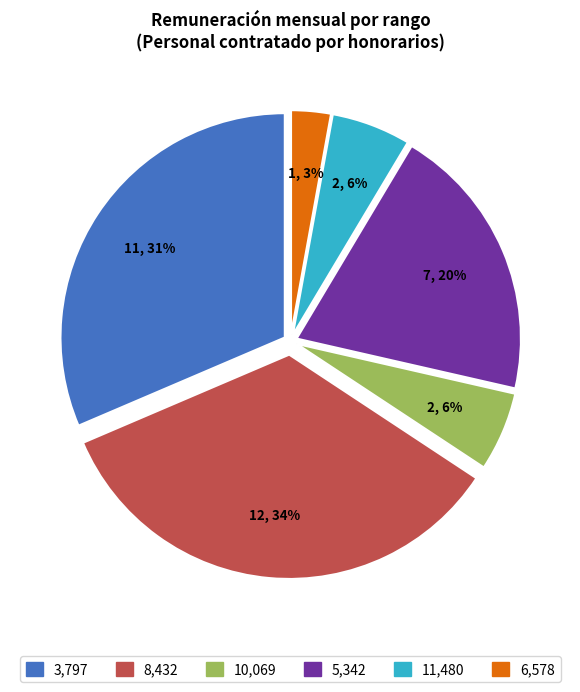

To the nearest percent, what is the difference between the largest and smallest slice percentages?

31%